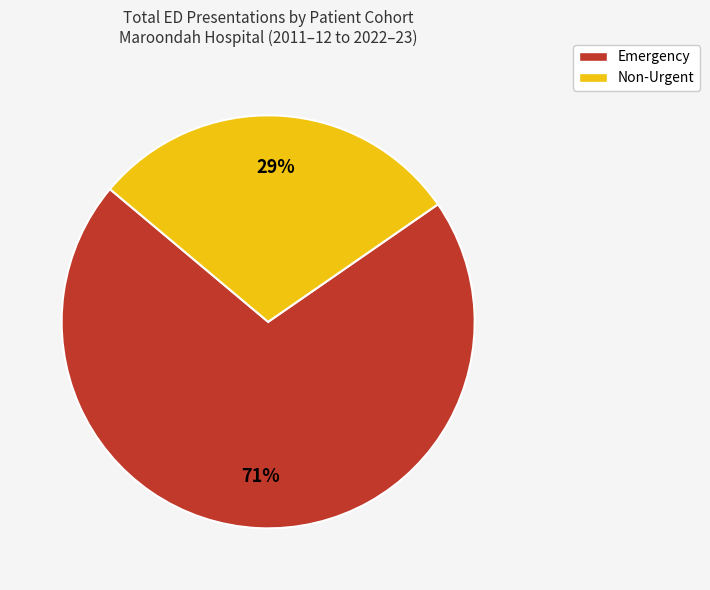

How many slices are in this pie chart?

2